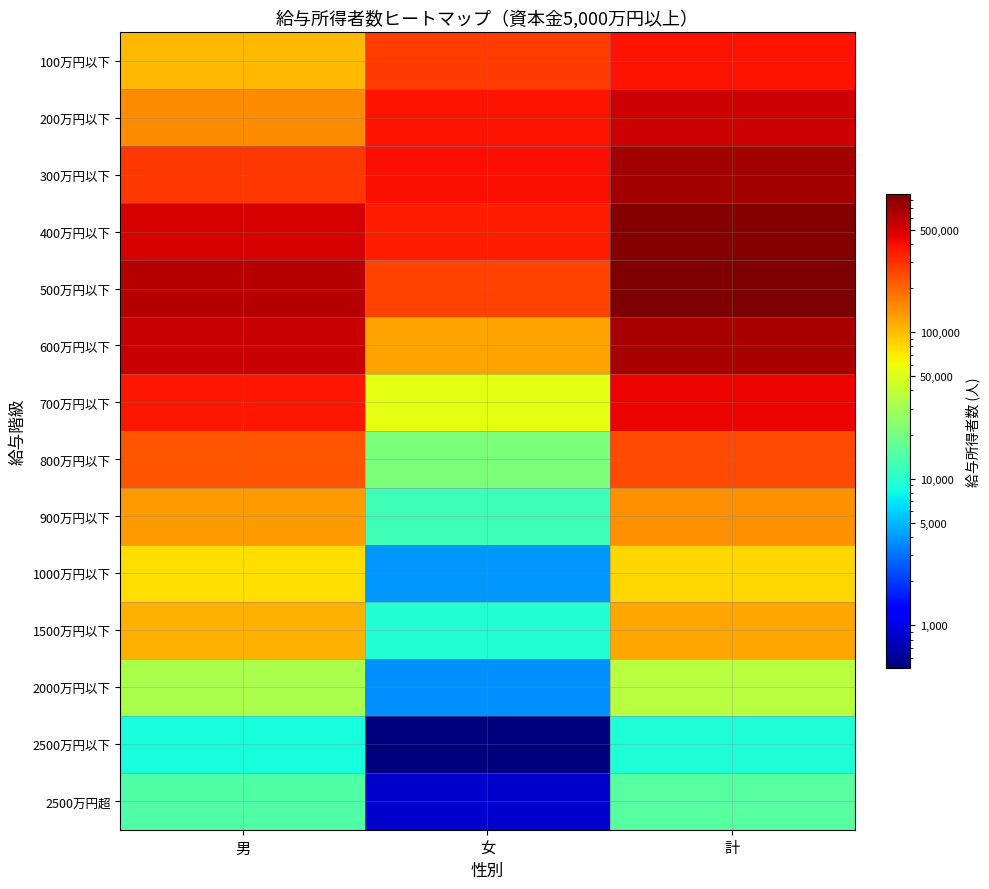

Reading left to right, what are all the values shown in this chart?

100万円以下: 男=101800	女=279944	計=381744
200万円以下: 男=144471	女=382412	計=526883
300万円以下: 男=282897	女=394560	計=677457
400万円以下: 男=489215	女=352628	計=841843
500万円以下: 男=613734	女=259566	計=873300
600万円以下: 男=537206	女=123376	計=660582
700万円以下: 男=375175	女=53712	計=428887
800万円以下: 男=223304	女=21751	計=245055
900万円以下: 男=130374	女=12475	計=142849
1000万円以下: 男=77653	女=3928	計=81581
1500万円以下: 男=109379	女=9589	計=118968
2000万円以下: 男=32708	女=3710	計=36418
2500万円以下: 男=8615	女=513	計=9128
2500万円超: 男=14152	女=855	計=15007